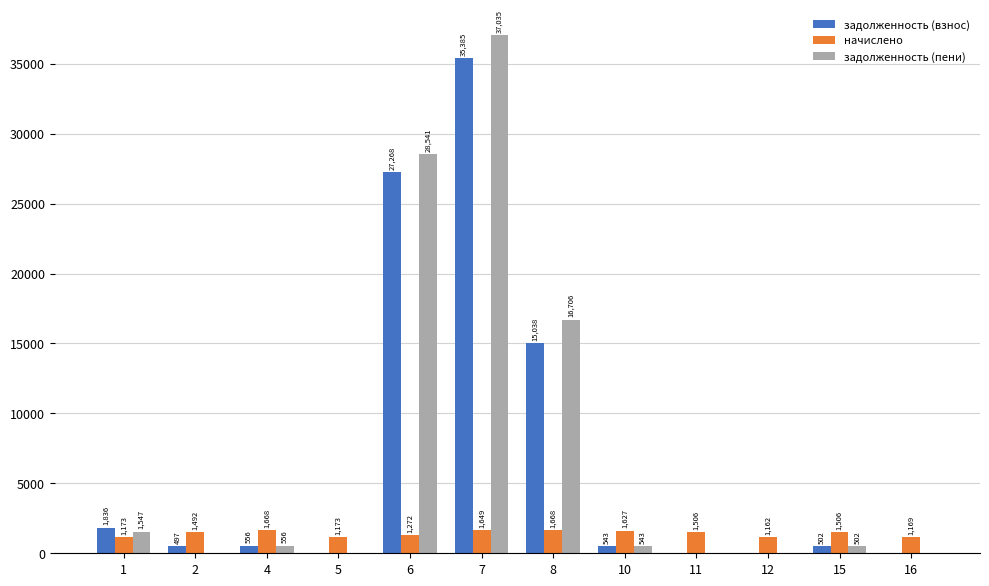

What is the spread (max minus min) of values at 16?

1169.5